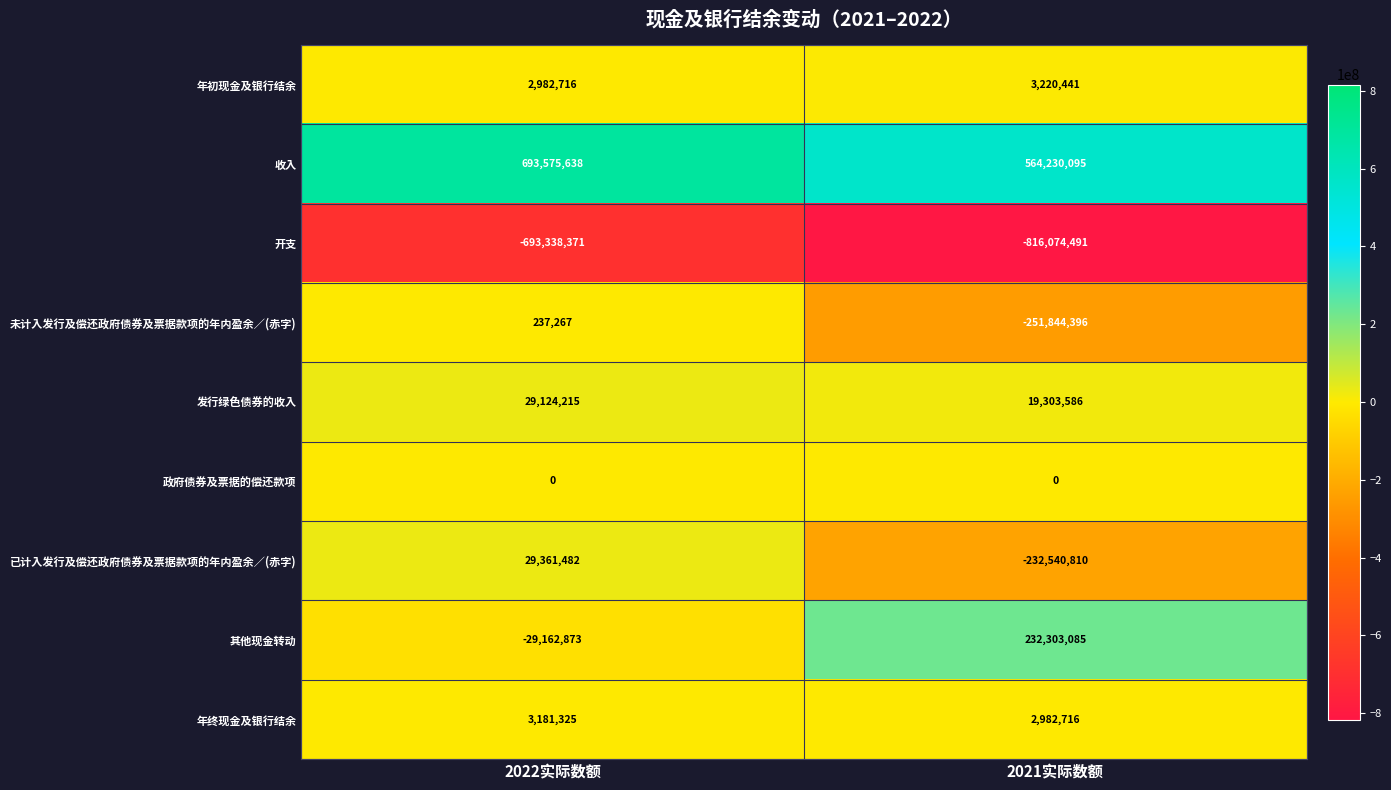

At which category is the sum across all series the highest?

2022实际数额